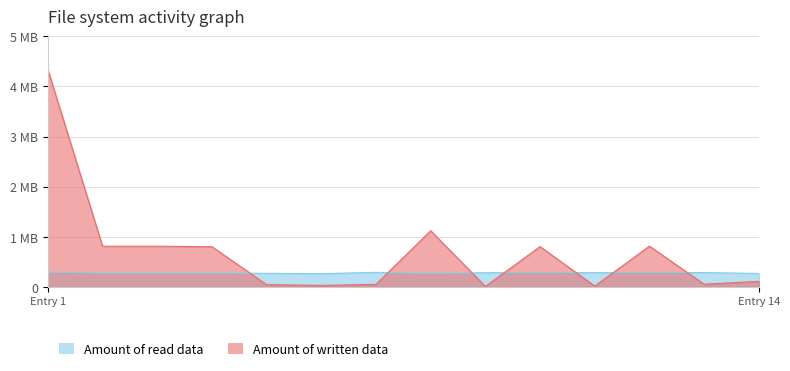

Does the chart have visible grid lines?

Yes